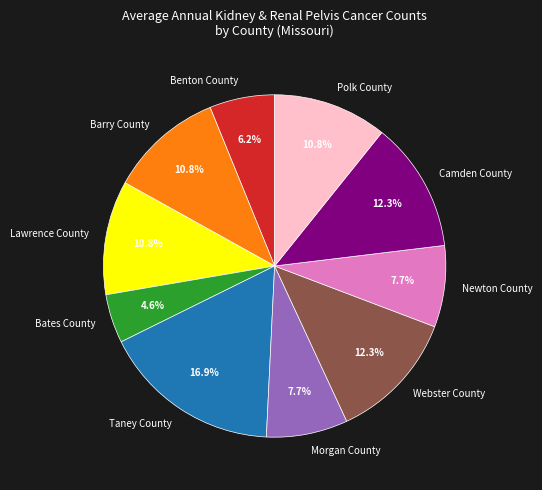

Combined, do Bates County and Morgan County account for over 50%?

No